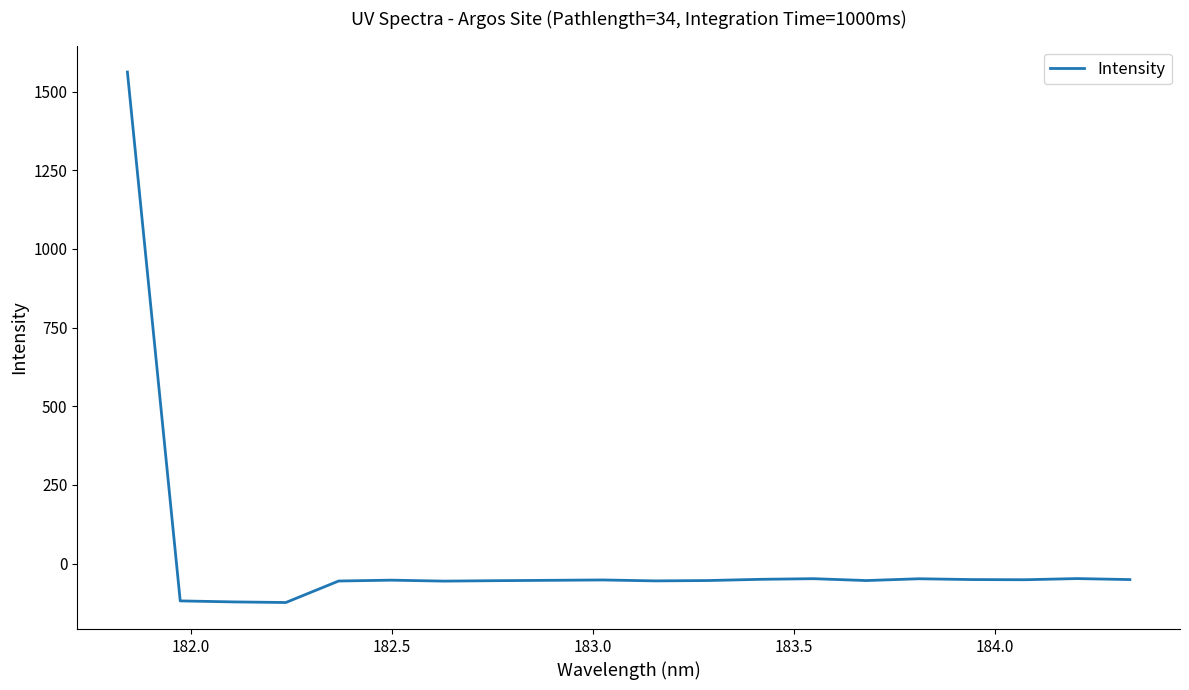

What is the difference between the second highest and minimum values?

76.0